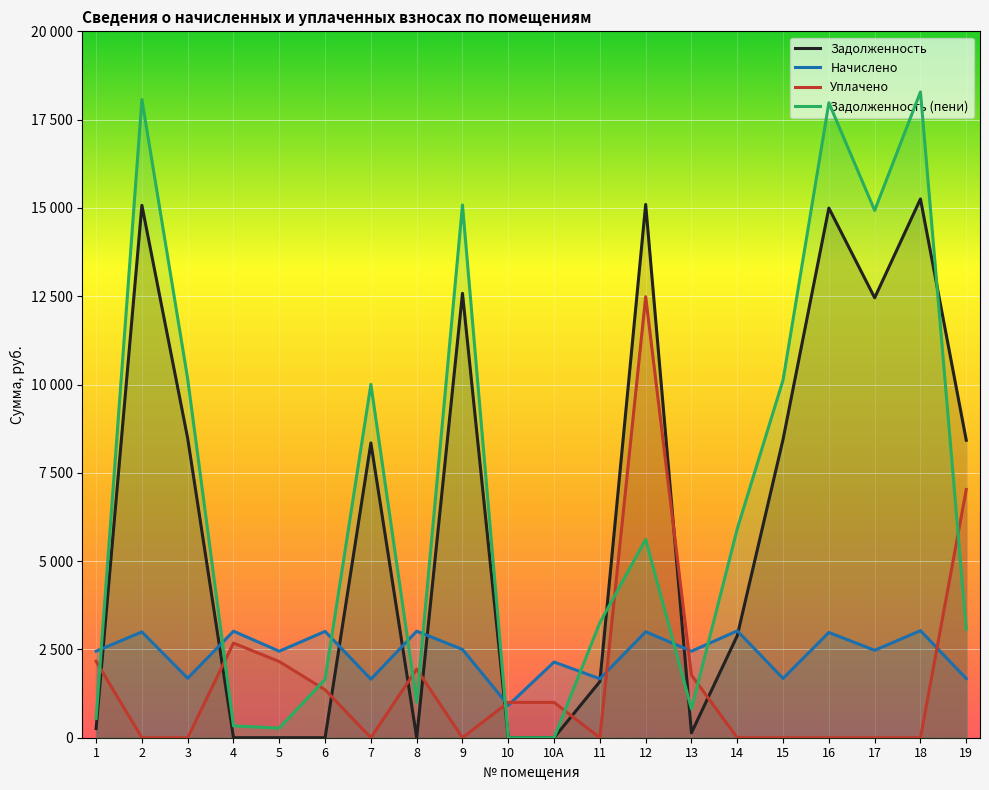

Reading left to right, what are all the values shown in this chart?

задолженность: 258.8	15074.2	8474.4	0.0	0.0	0.0	8346.0	0.0	12583.2	0.0	0.0	1590.0	15099.8	138.3	2889.8	8448.7	14997.1	12454.8	15253.9	8423.0
начислено: 2449.4	2995.5	1684.0	3015.9	2449.4	3010.8	1658.5	3015.9	2500.5	918.5	2143.3	1668.7	3000.6	2449.4	3026.1	1678.9	2980.2	2475.0	3031.2	1673.8
уплачено: 2164.0	0.0	0.0	2680.0	2156.0	1357.8	0.0	1942.4	0.0	1000.0	1000.0	0.0	12485.6	1771.9	0.0	0.0	0.0	0.0	0.0	7028.2
задолженность_пени: 544.3	18069.6	10158.4	335.5	272.0	1653.0	10004.5	1005.3	15083.7	0.0	0.0	3258.7	5614.8	815.8	5915.9	10127.6	17977.3	14929.8	18285.1	3068.7